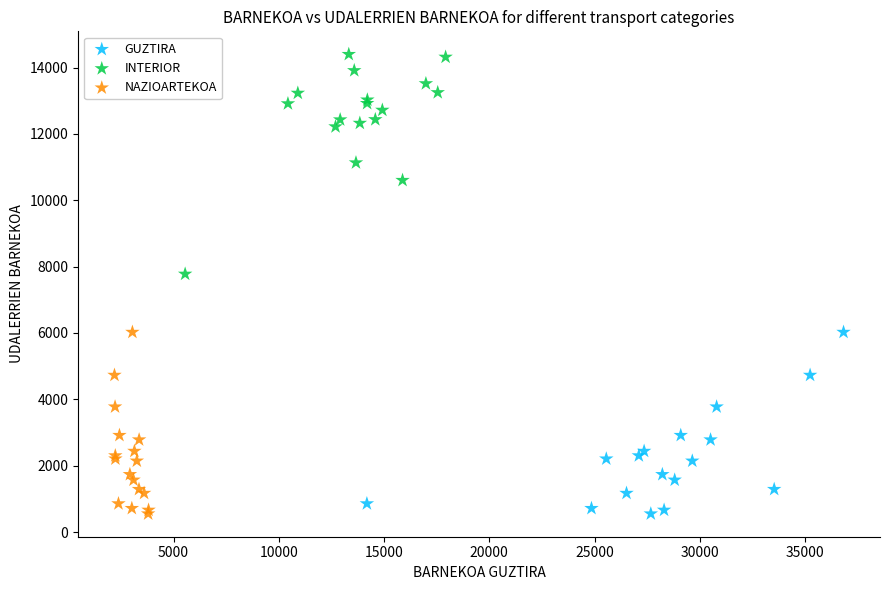

Which series reaches the maximum Y coordinate?

INTERIOR